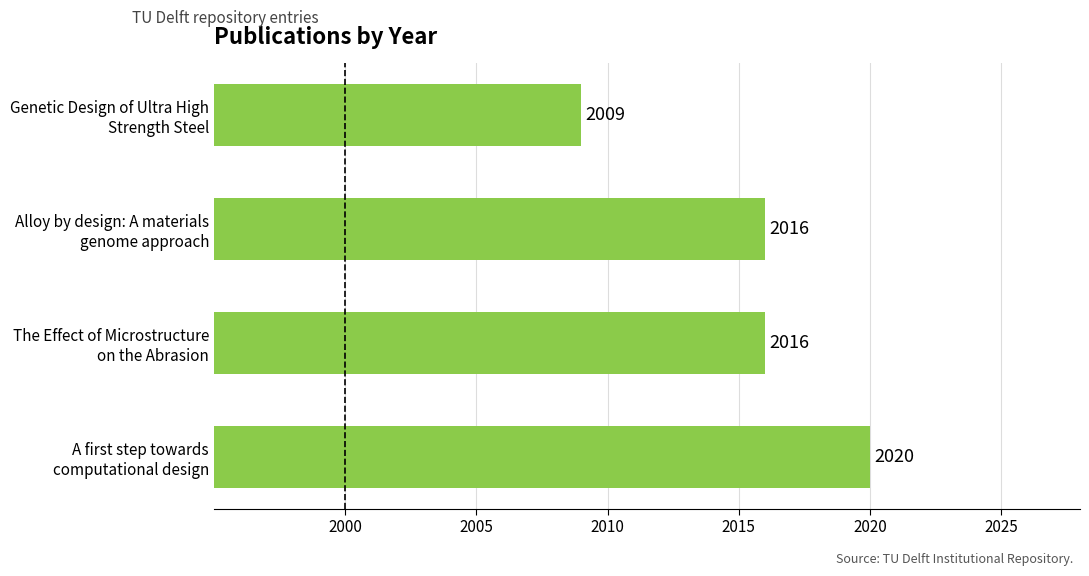

How many values are between 2016 and 2020?

3